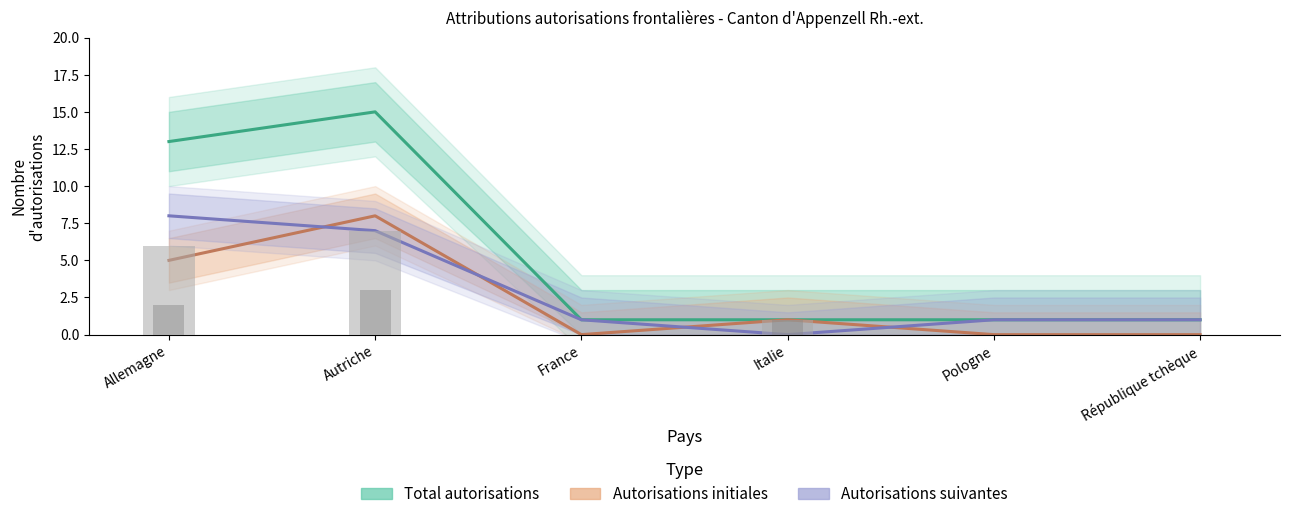

Which series has the widest spread of values?

Total autorisations